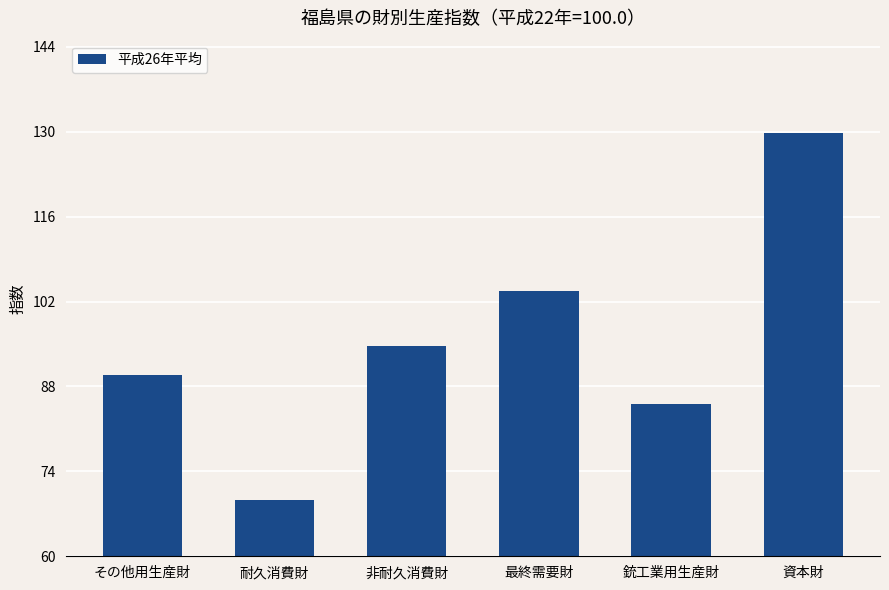

What is the sum of the values at 銃工業用生産財 and 資本財?

214.9